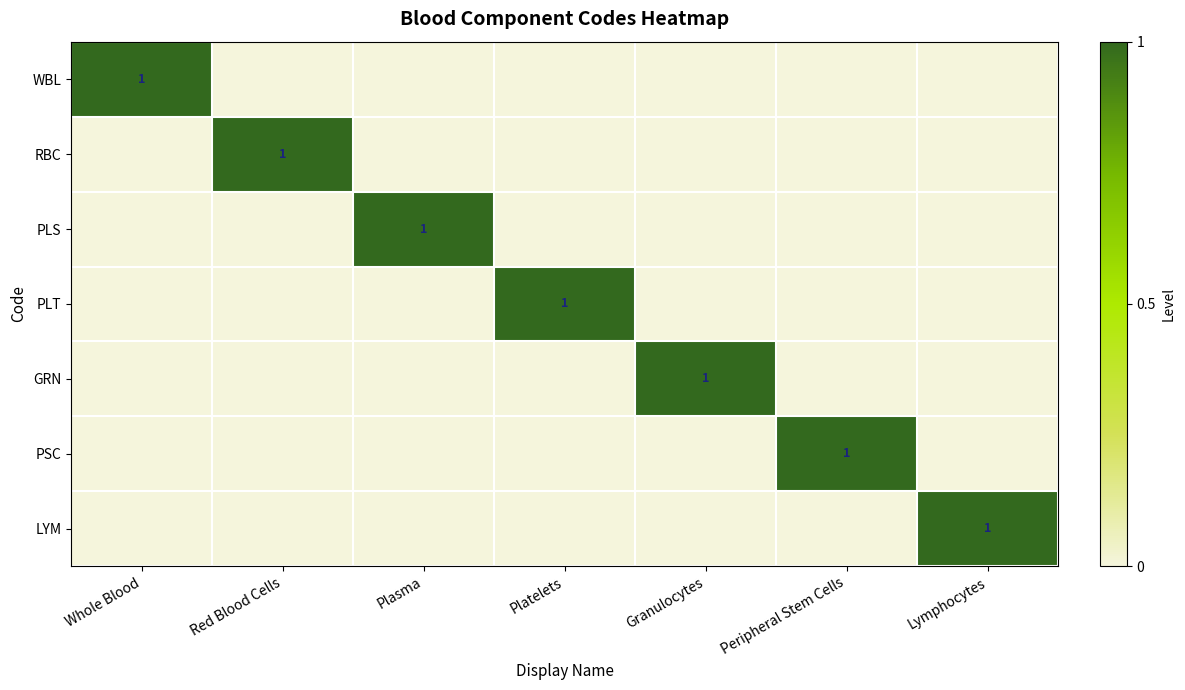

True or false: RBC has a value of 0 at Red Blood Cells.

False